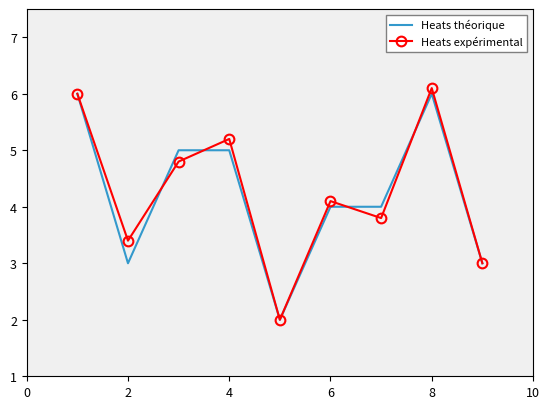

What is the lowest value of the Heats théorique series?

2.0